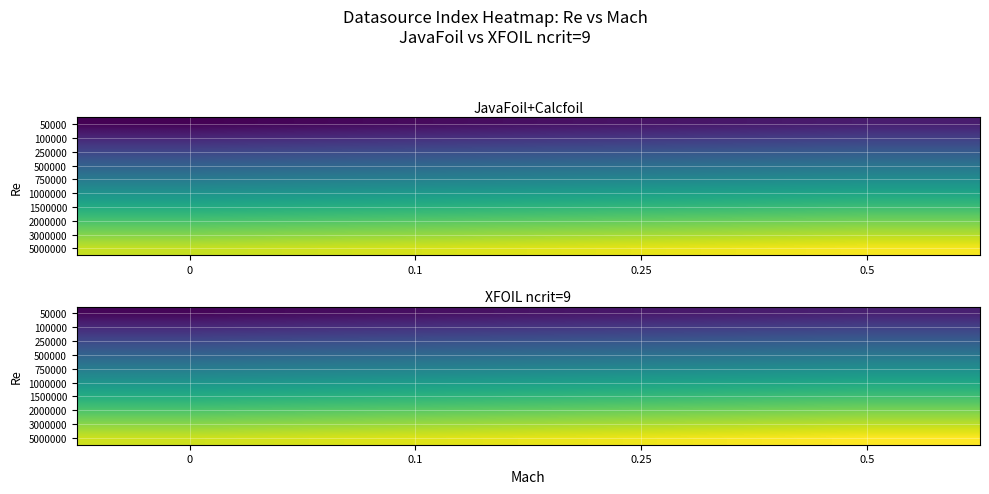

True or false: 2000000 has a value of 30 at 0.1.

False